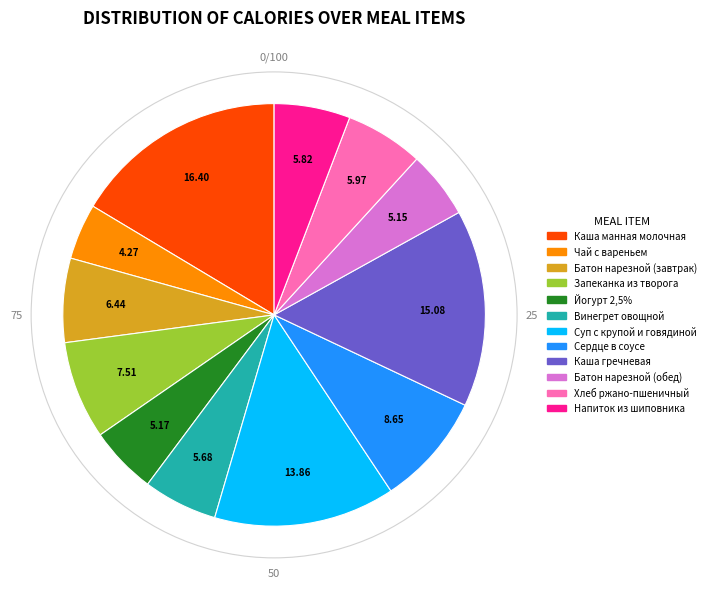

How many segments does this pie chart have?

12